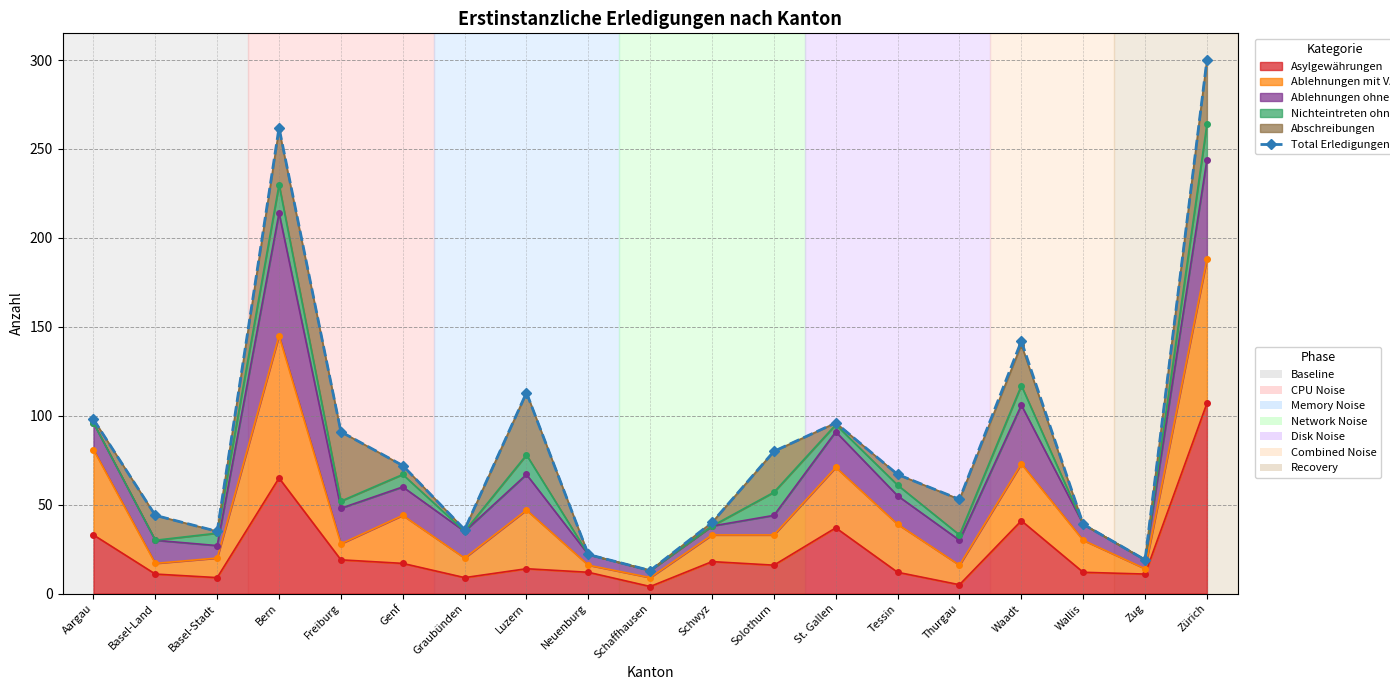

What is the maximum value shown in the chart?

300